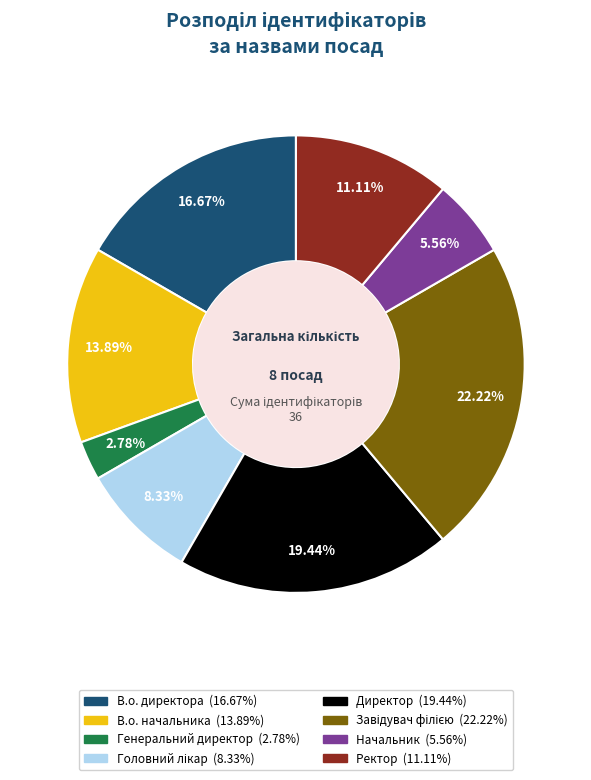

To the nearest percent, what percentage of the pie is Начальник?

6%